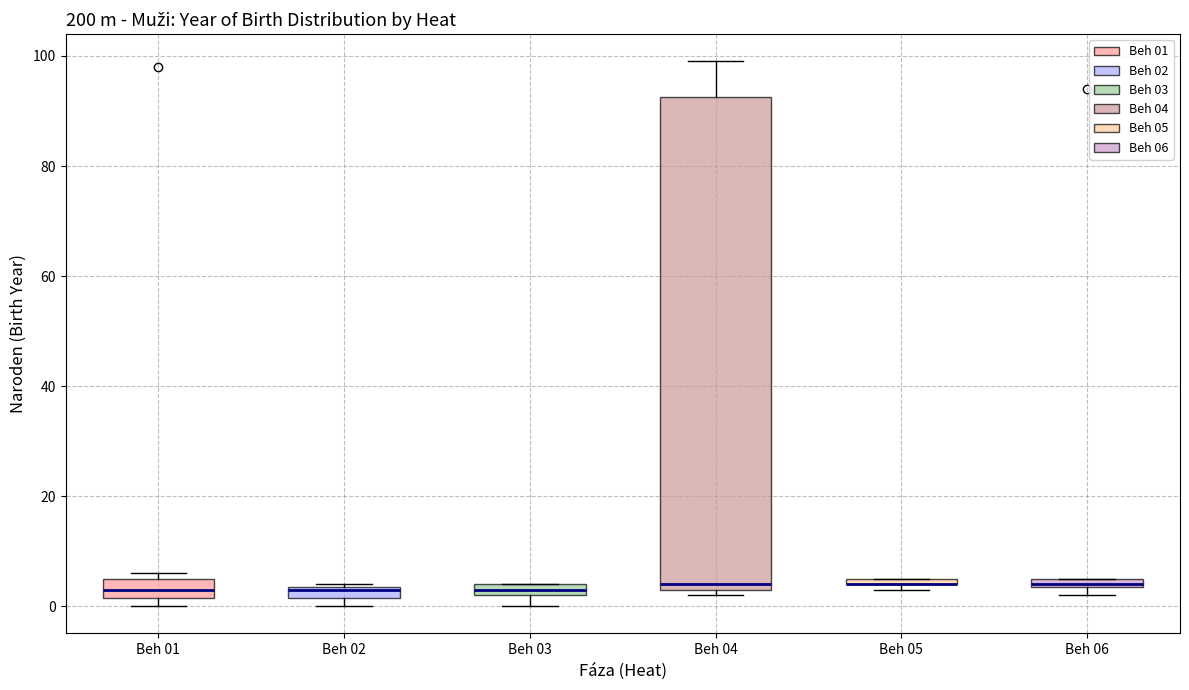

Comparing the boxes themselves (not the whiskers), which one is the tallest?

Beh 04